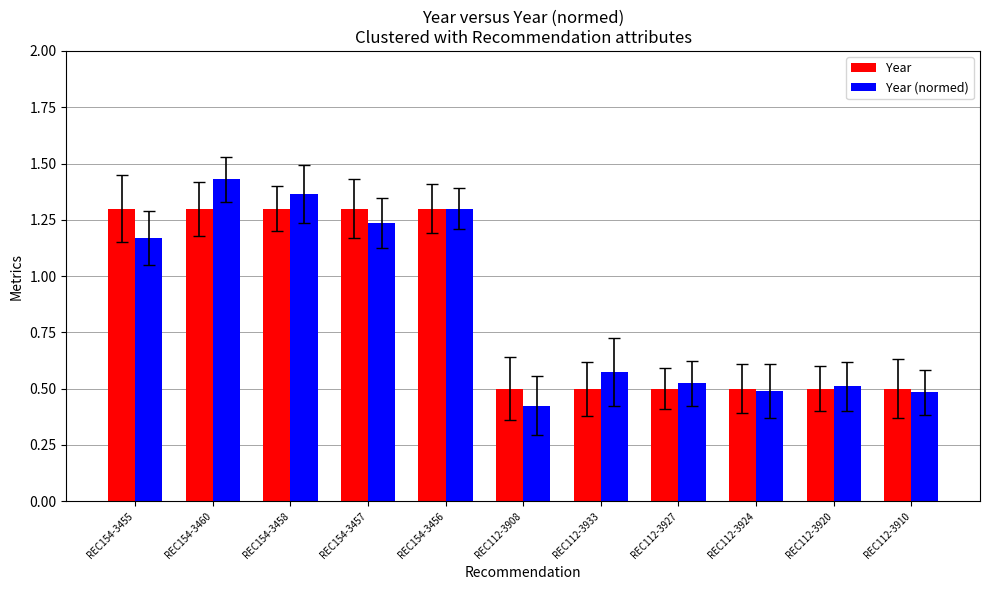

What is the average value of the Year (normed) series?

0.9